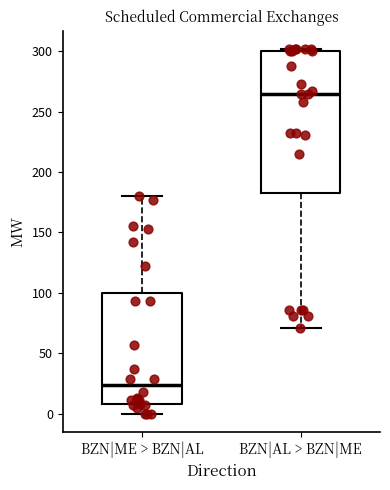

Where does the lower whisker of the box for BZN|ME > BZN|AL end on the y-axis? The values are not printed on the chart, so give them approximately, as read against the axis.

0